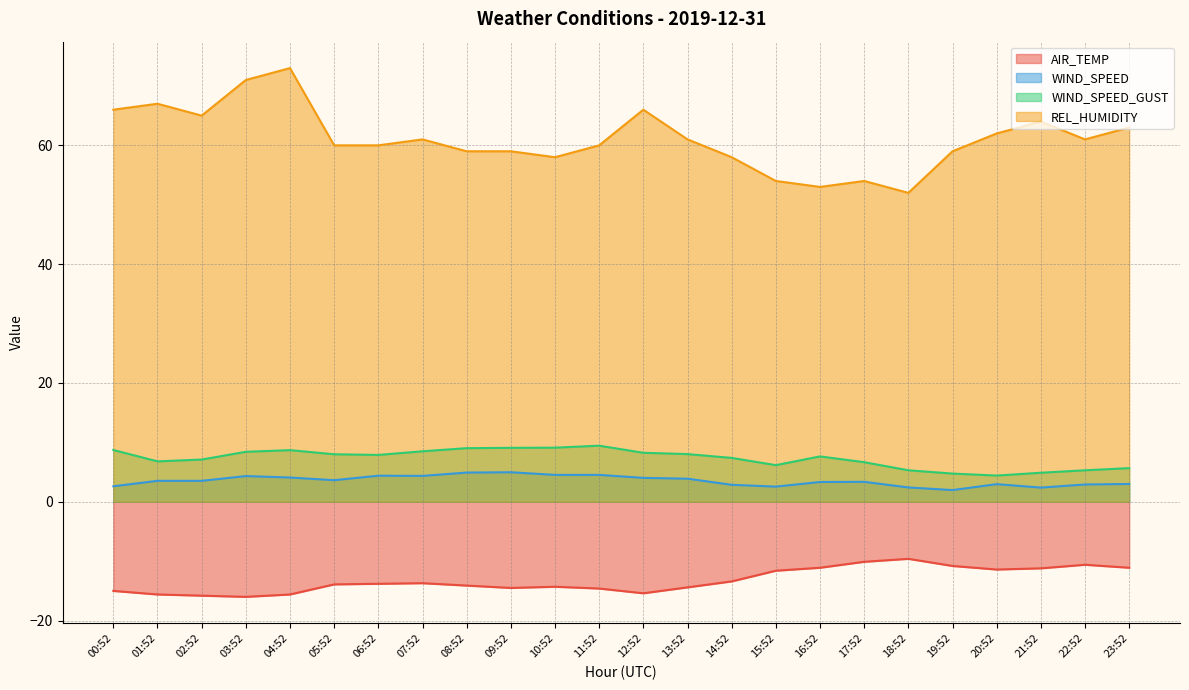

What is the minimum value shown in the chart?

-16.0